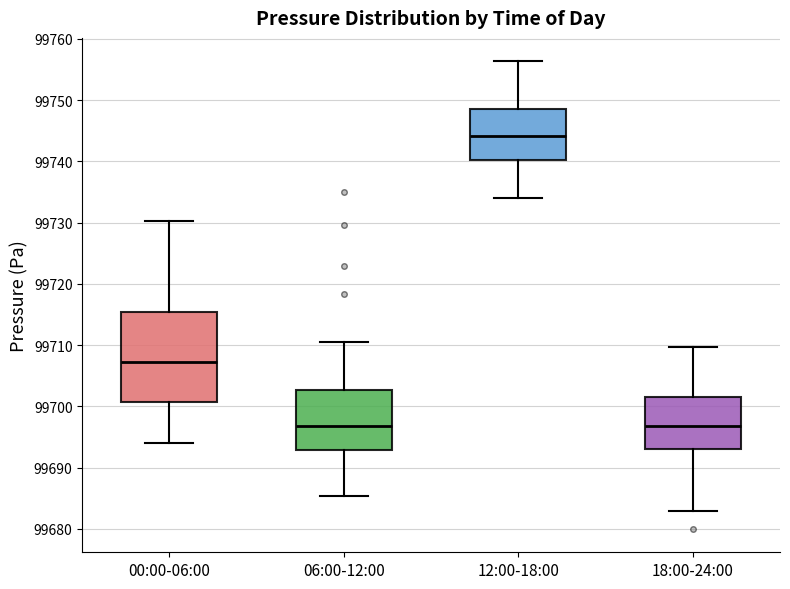

Comparing the boxes themselves (not the whiskers), which one is the tallest?

00:00-06:00